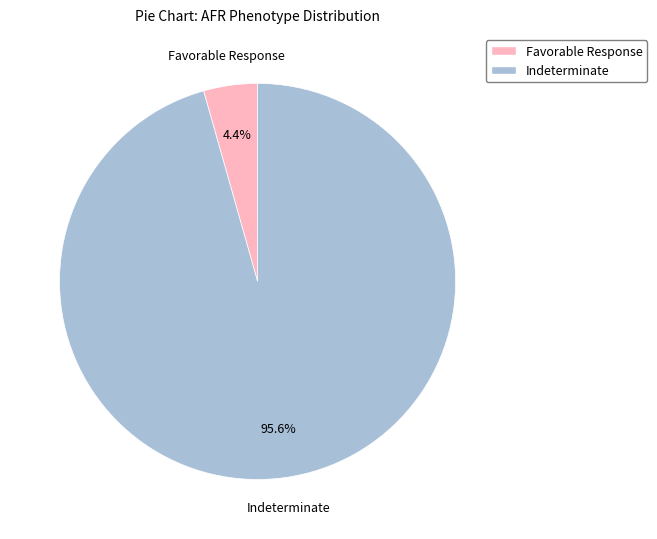

Which slice represents more than half of the pie?

Indeterminate